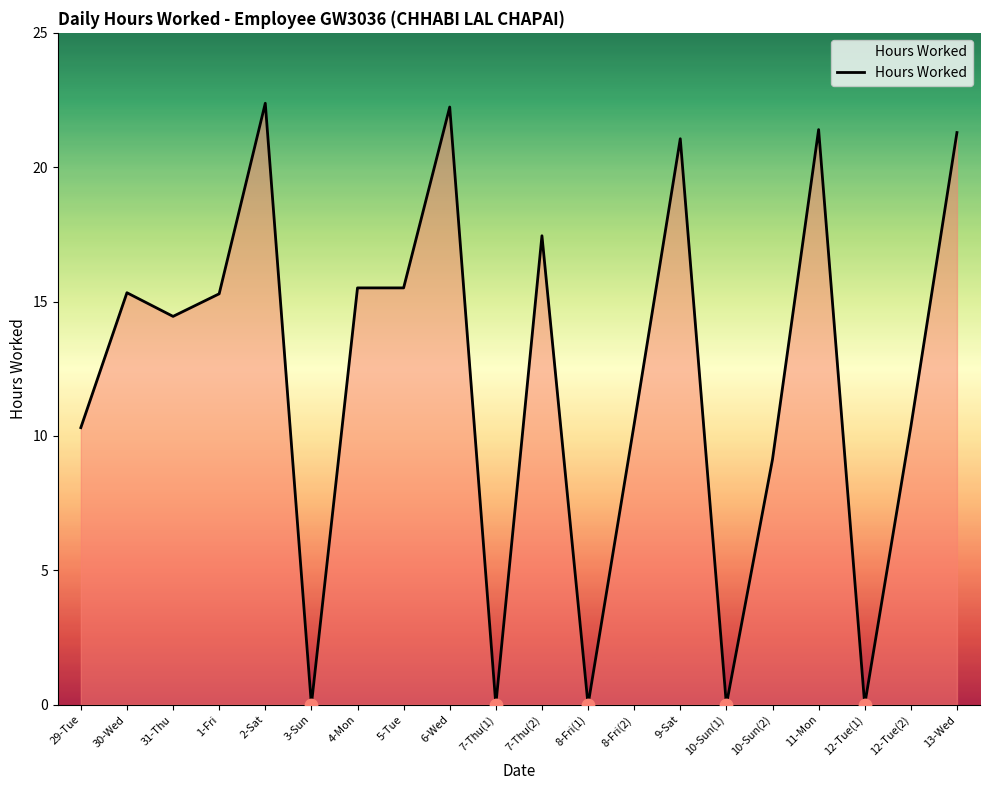

What is the ratio of the value at 5-Tue to the value at 1-Fri?

1.0